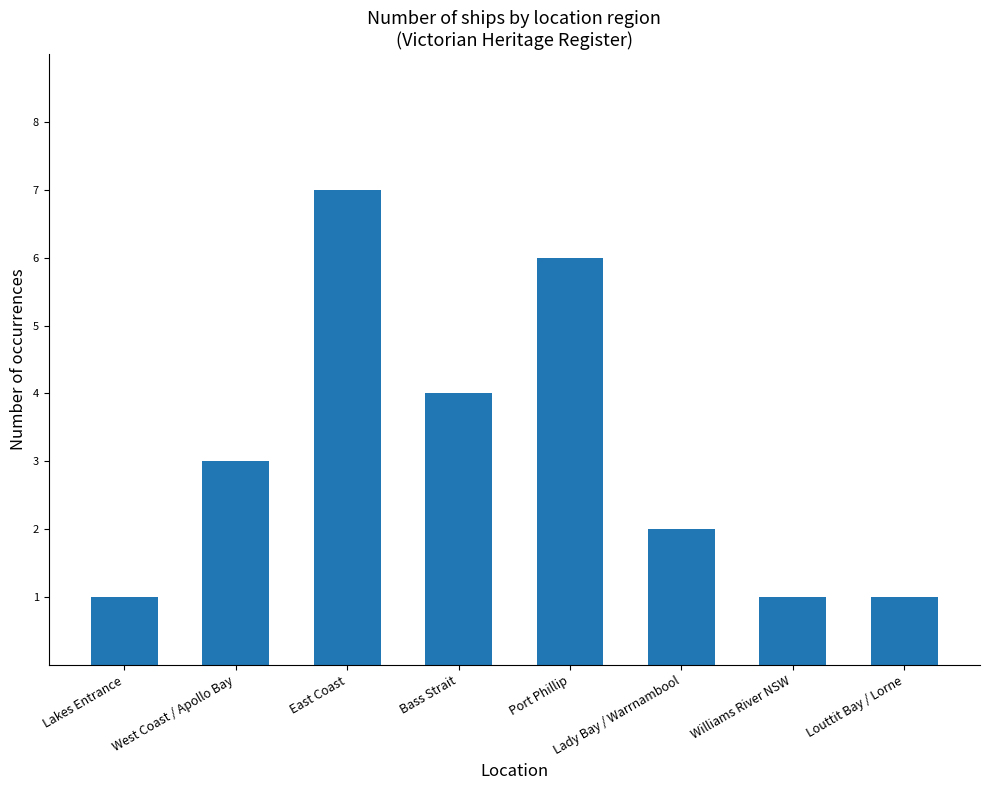

What is the greatest value displayed?

7